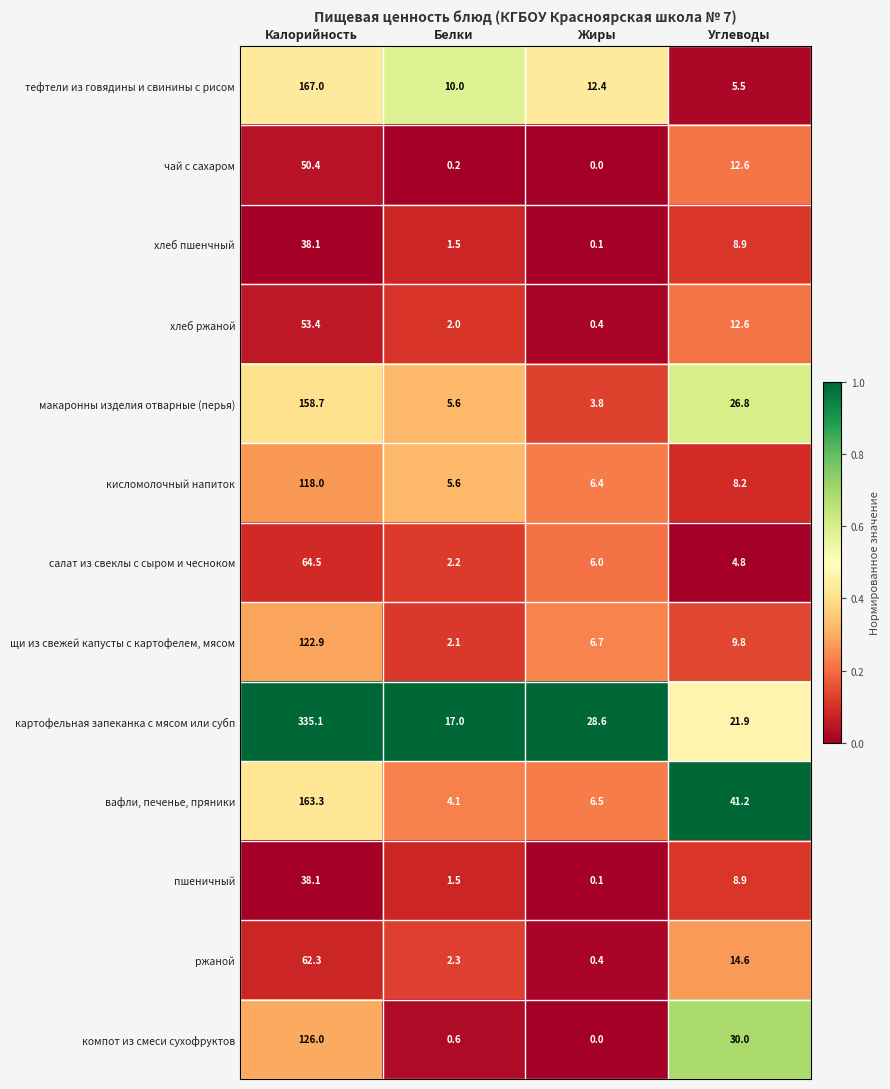

Between Калорийность and Жиры, which series saw the biggest shift?

картофельная запеканка с мясом или субп